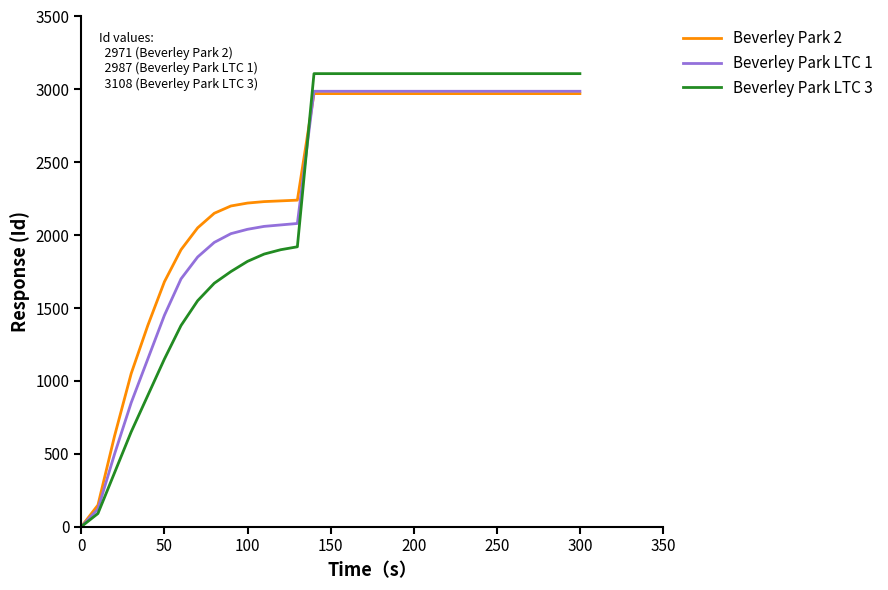

Which series has the widest spread of values?

Beverley Park LTC 3